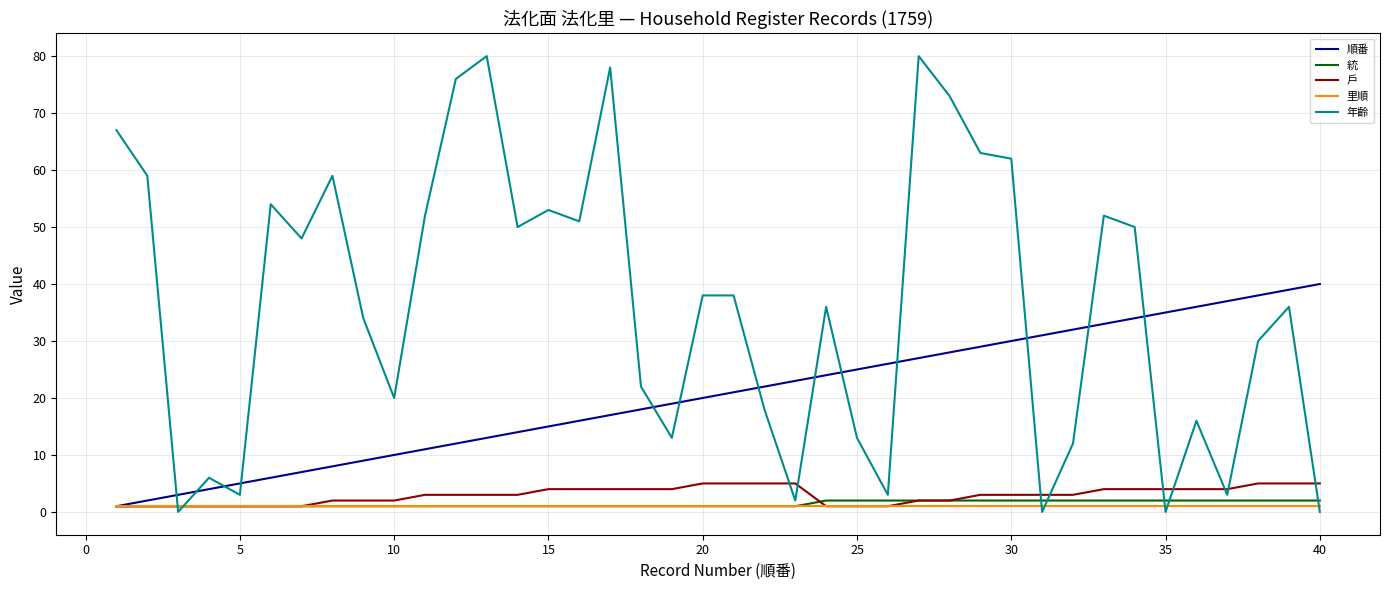

Is this an area chart (filled region under the line)?

No